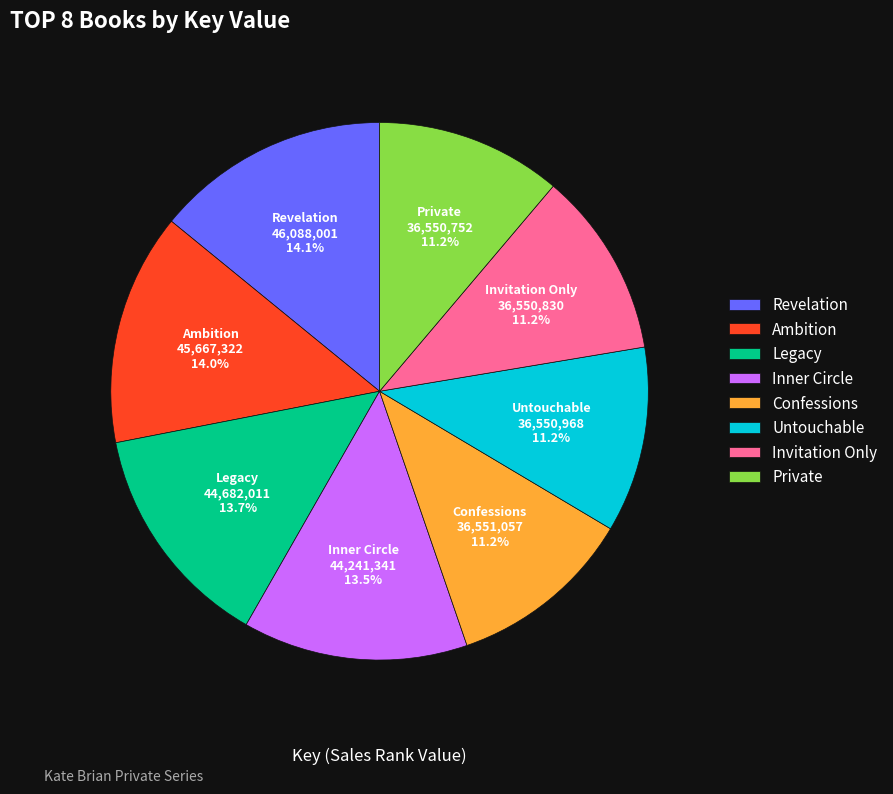

What percentage is NOT represented by Private?

88.8%